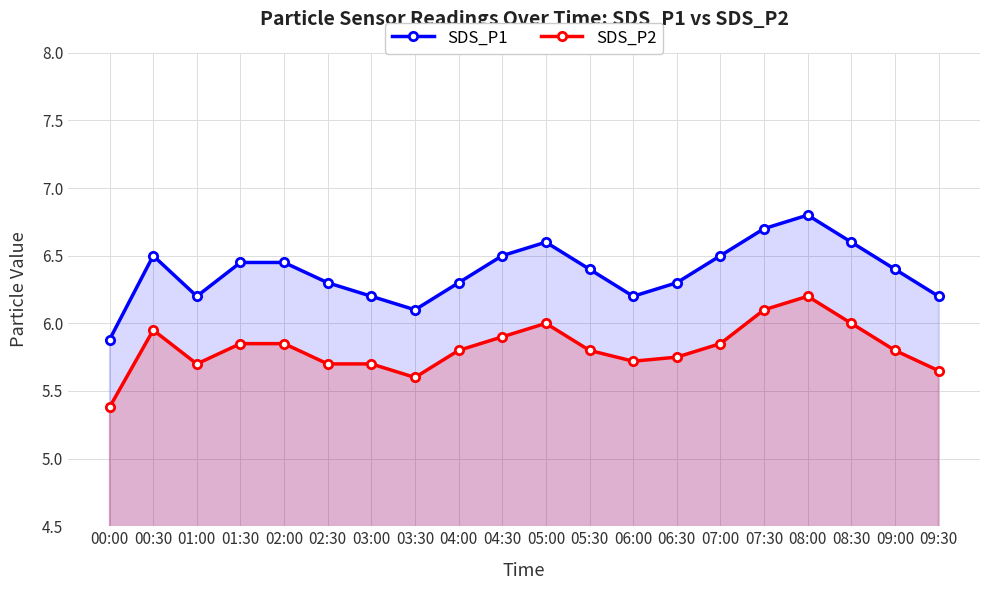

The SDS_P1 series shows 3.1 at 09:00. True or false?

False